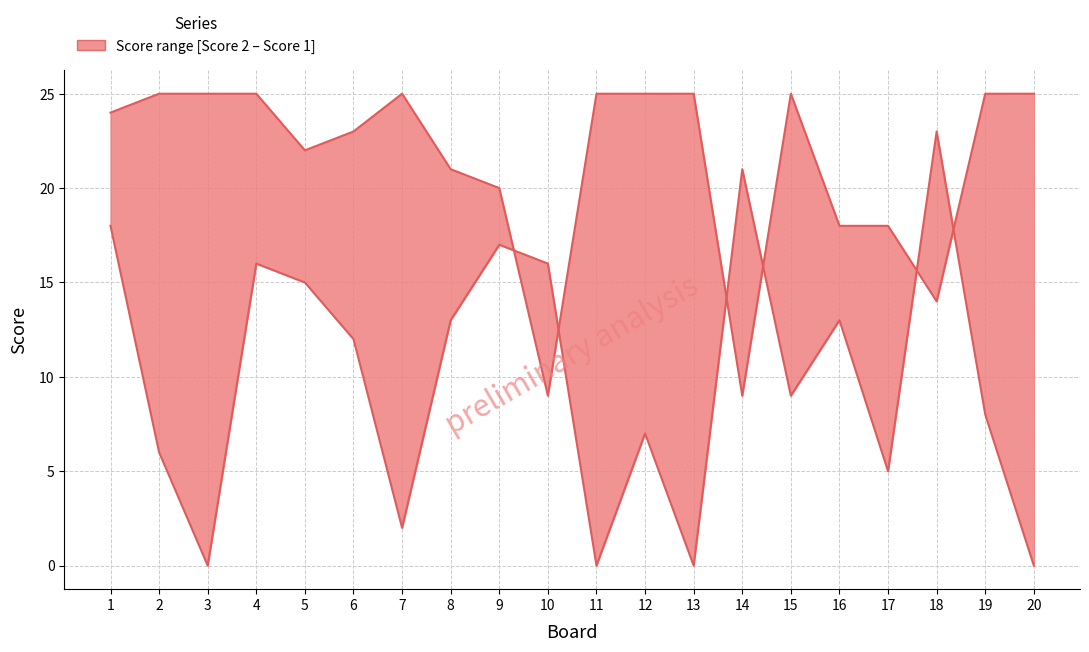

Where do Score 1 and Score 2 first cross each other?

9 and 10